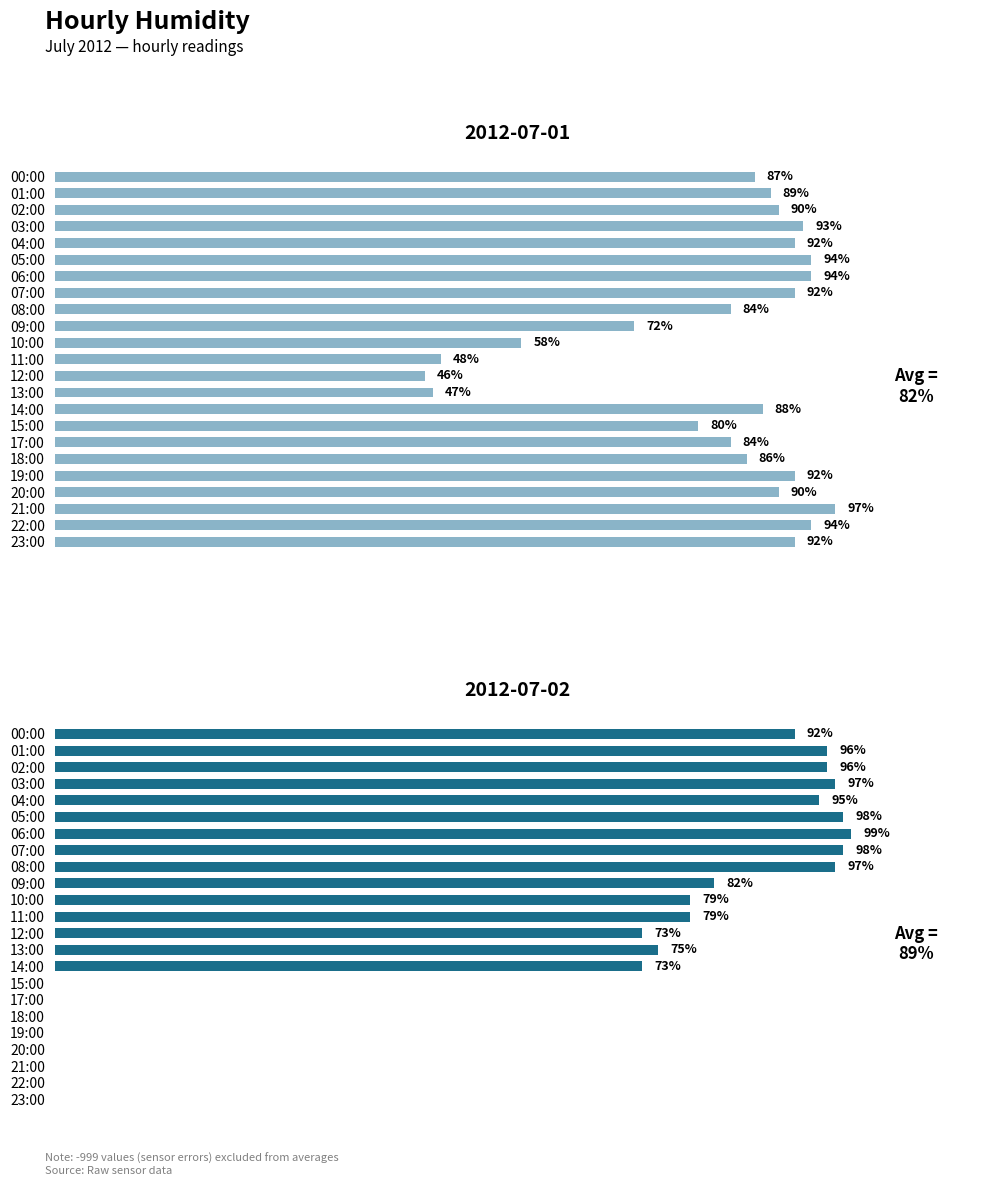

How many values in 2012-07-02 are above zero?

15